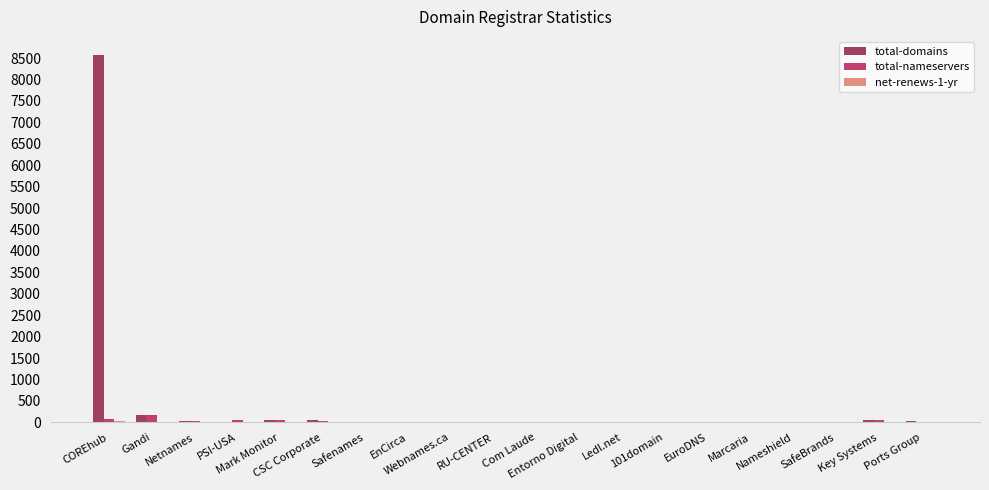

How many groups of bars are there?

20